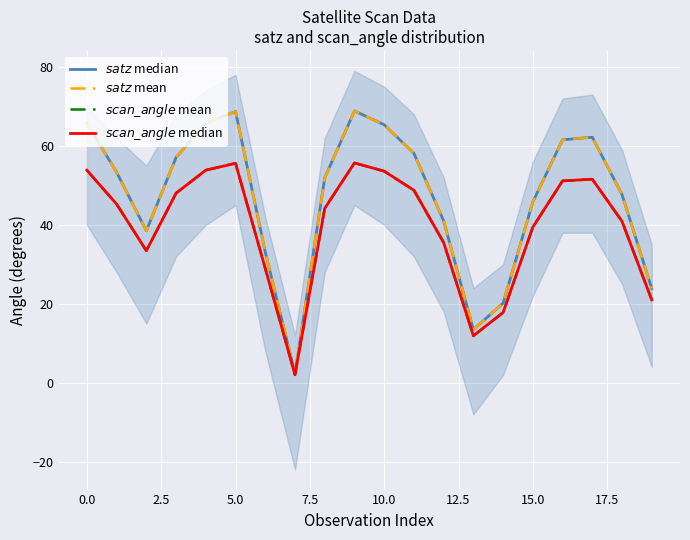

True or false: $scan\_angle$ median has more than 0 points higher than both neighbors.

True